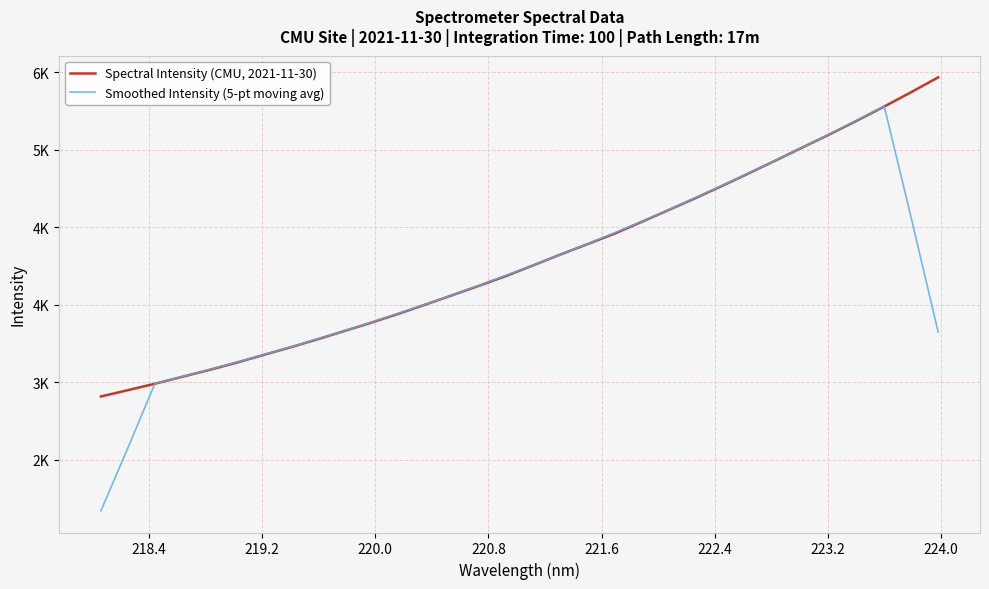

What is the greatest value displayed?

6348.0